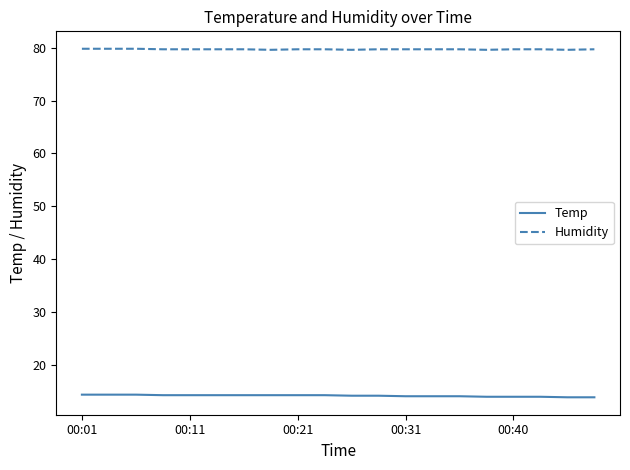

Rank the series by their average value, from lowest to highest.

Temp, Humidity